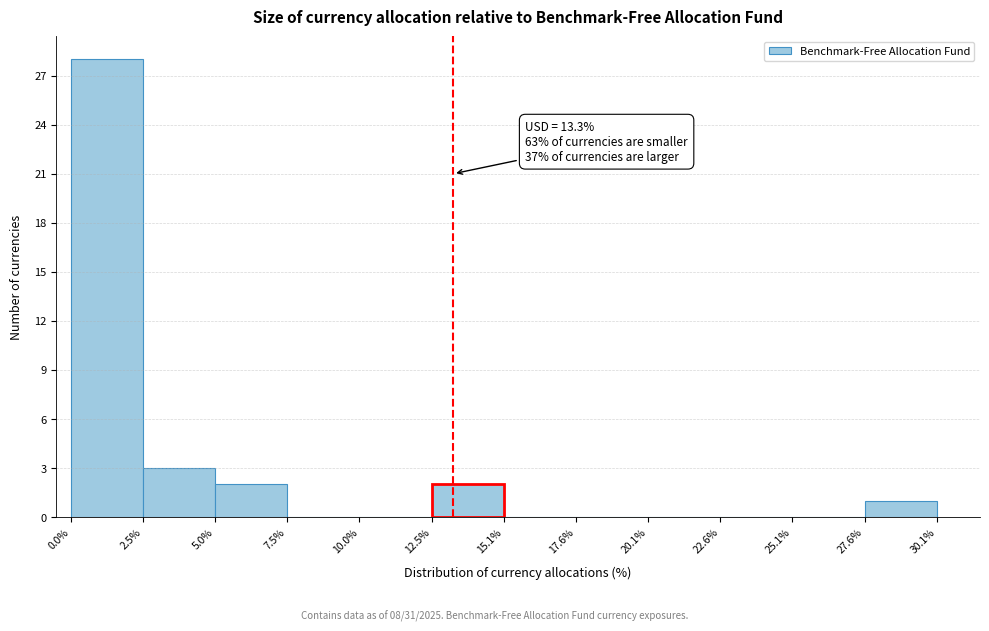

Over which range of the x-axis is the bar tallest?

0.0% to 2.5%